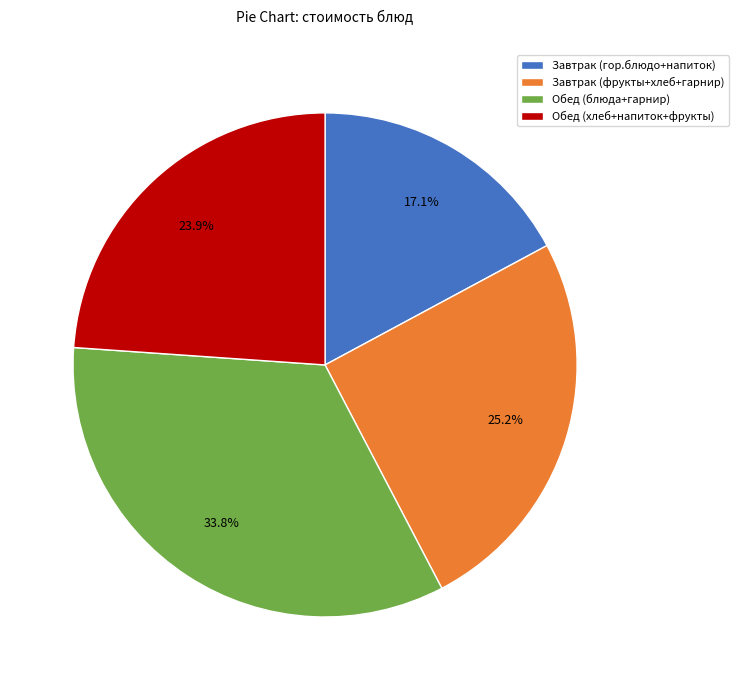

To the nearest percent, what is the difference between the largest and smallest slice percentages?

17%